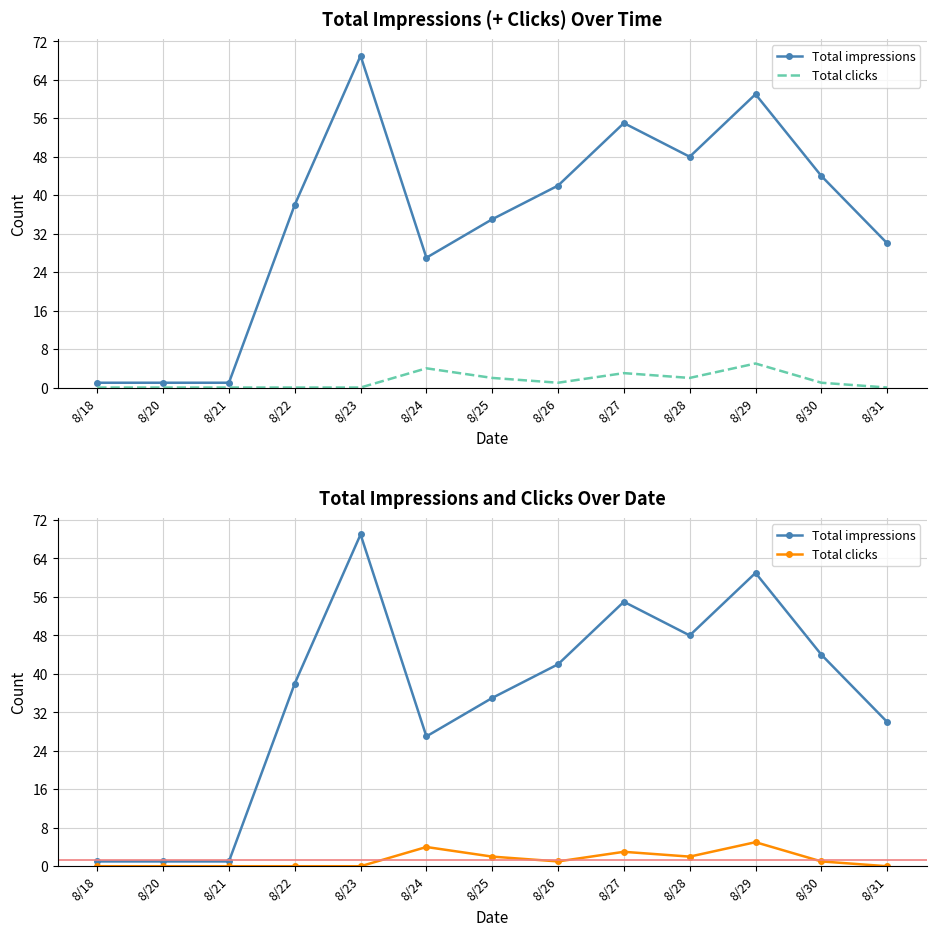

True or false: Total clicks and Total impressions intersect in this chart.

False